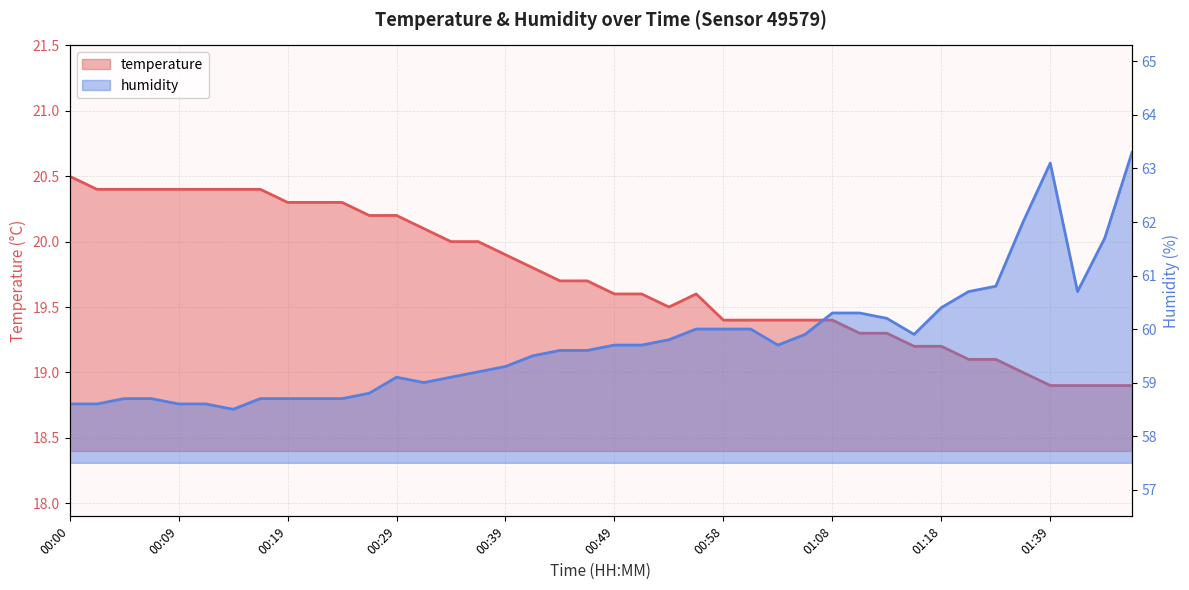

How many interior local valleys does the temperature series have?

1